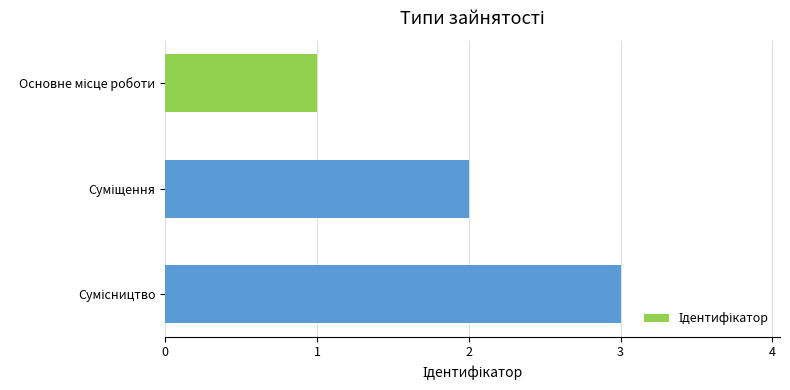

What is the sum of all values?

6